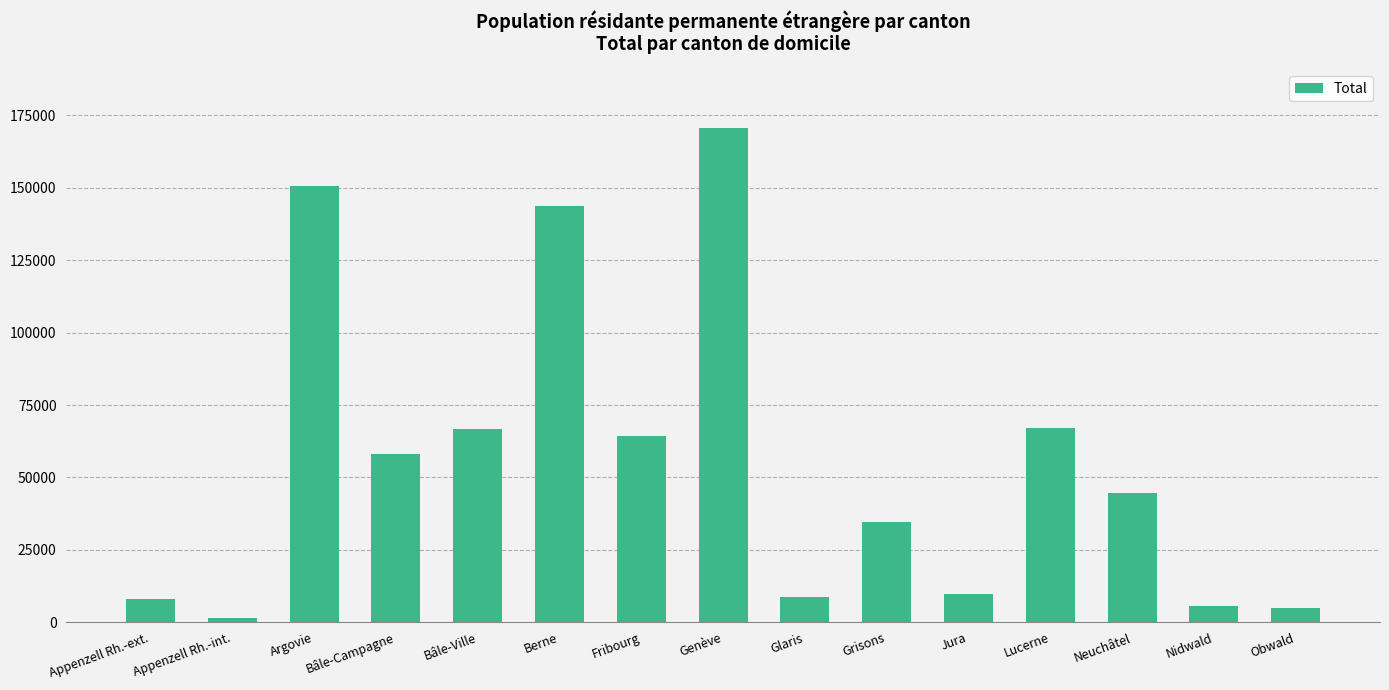

Which has a higher value, Nidwald or Appenzell Rh.-int.?

Nidwald